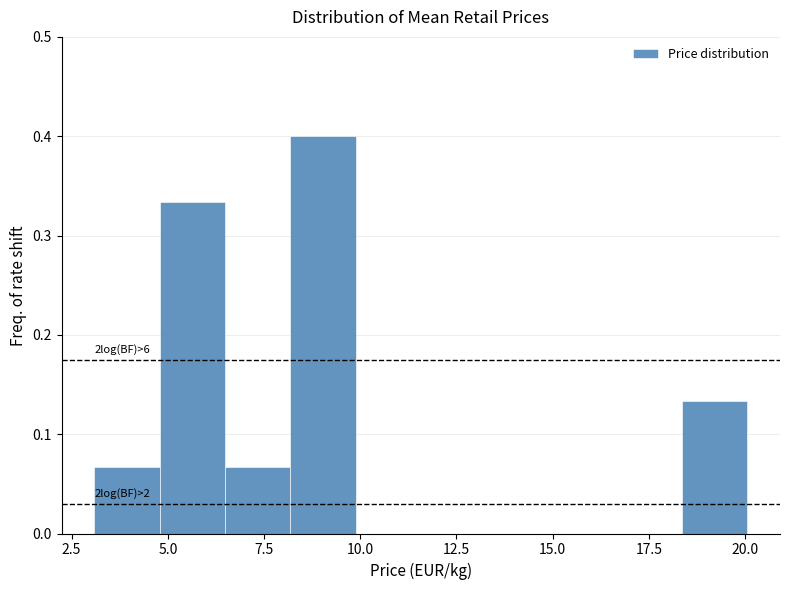

Read against the x-axis, roughly where is the centre of the tallest bar?

9.0